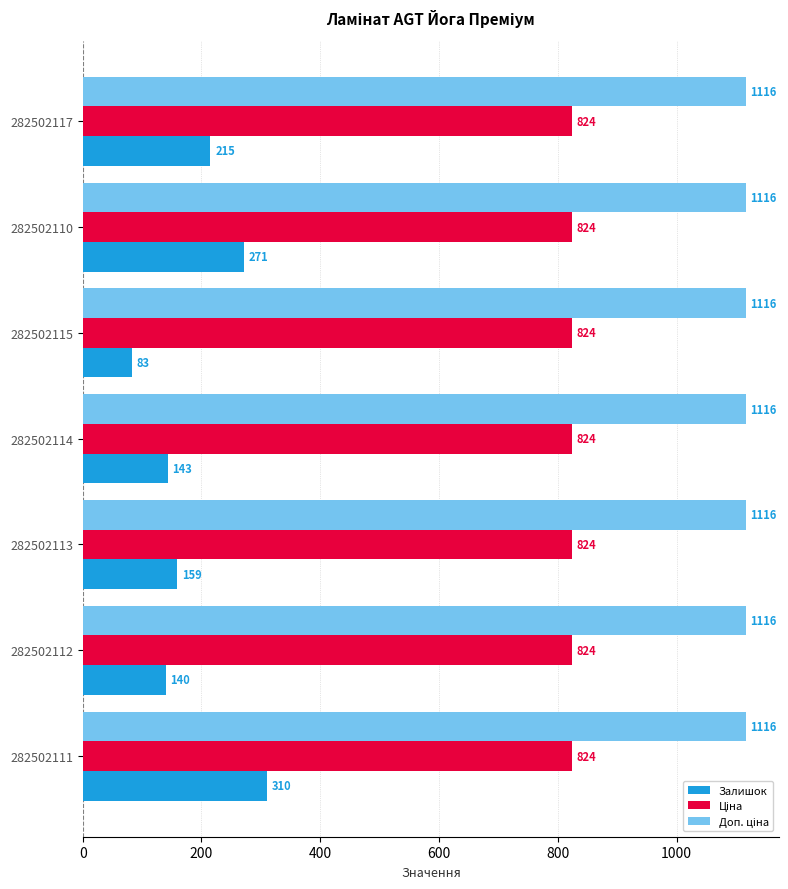

True or false: Залишок has a value of 215.0 at 282502117.

True